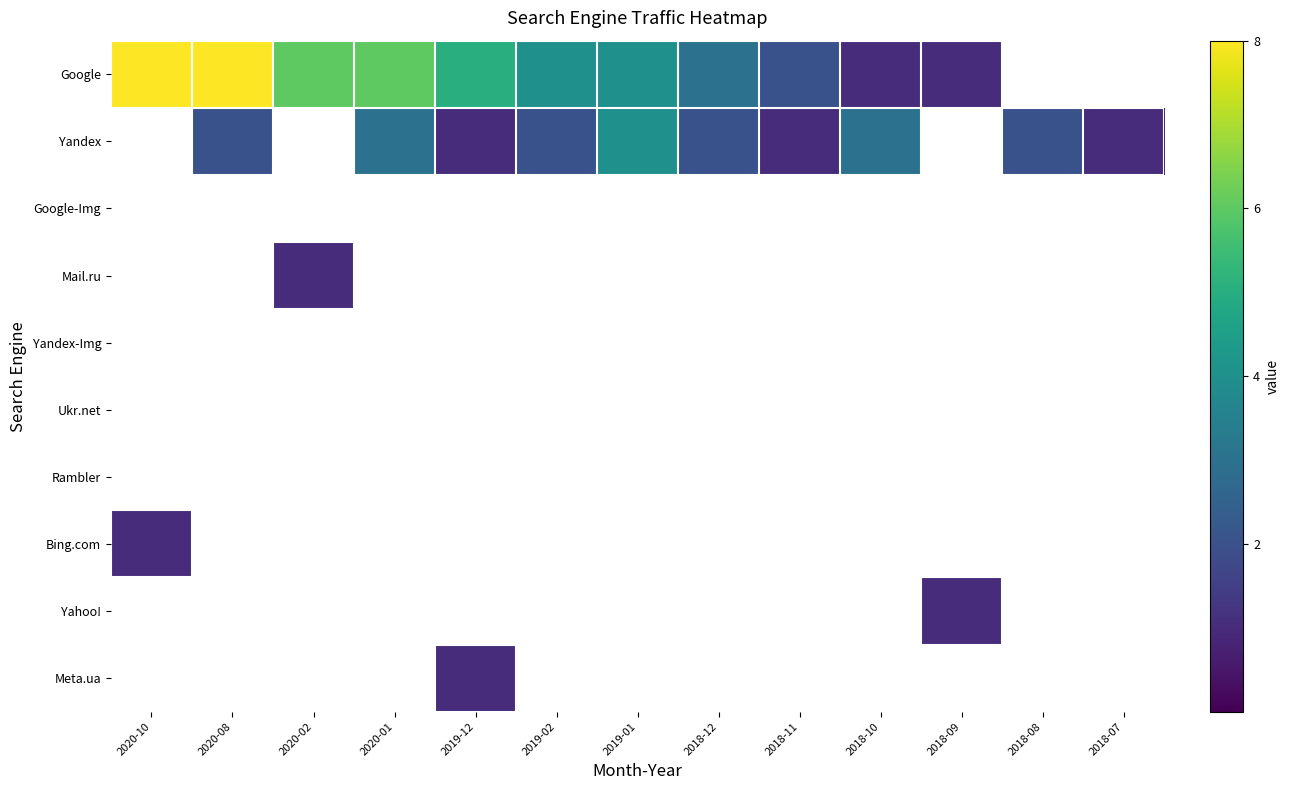

What is the difference between the highest and lowest values at 2018-10?

2.0